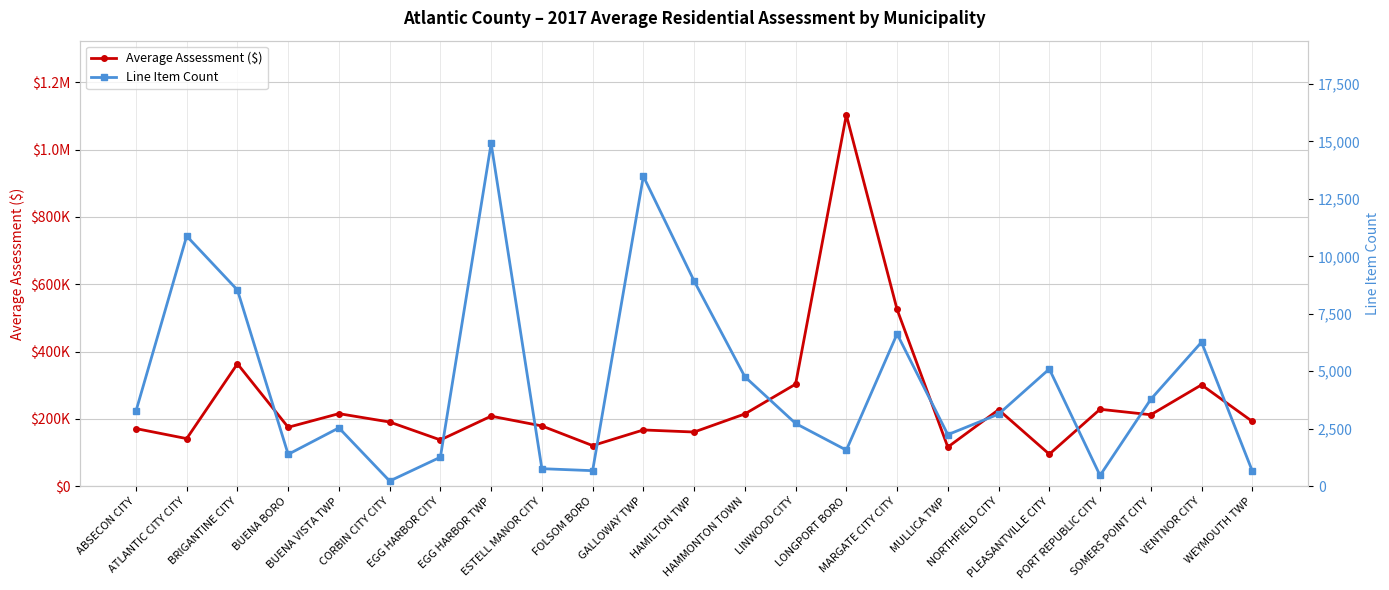

Which series has the widest spread of values?

Average Assessment ($)